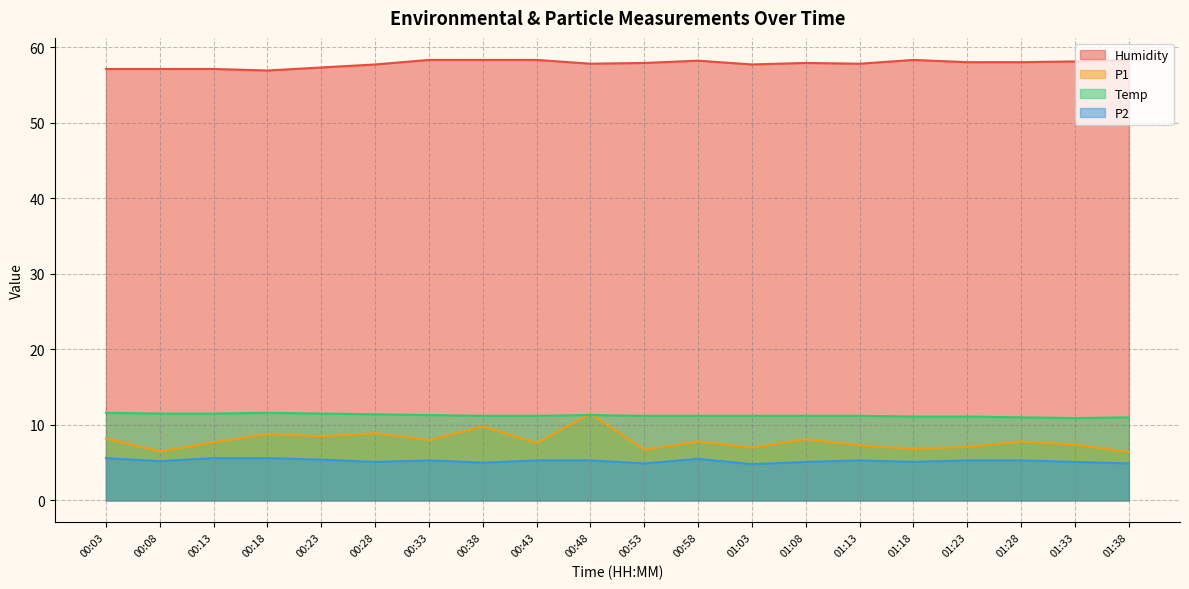

How many lines are shown in the chart?

4